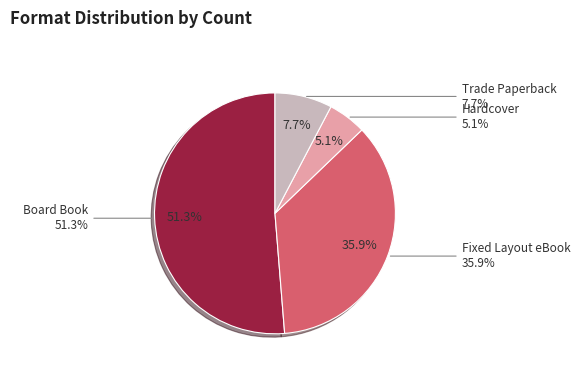

Which has a higher value, Trade Paperback or Hardcover?

Trade Paperback